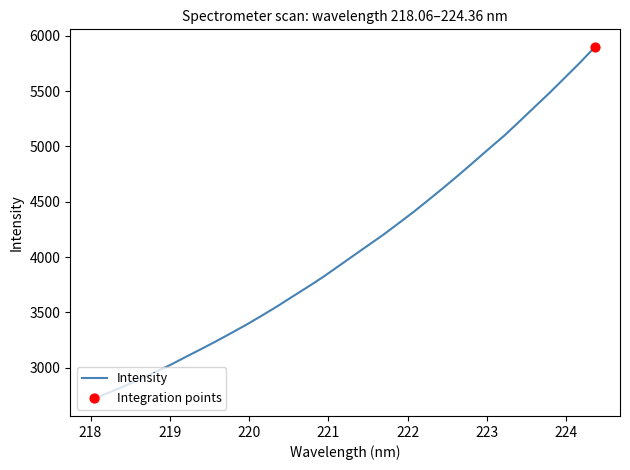

What is the maximum value shown in the chart?

5899.5